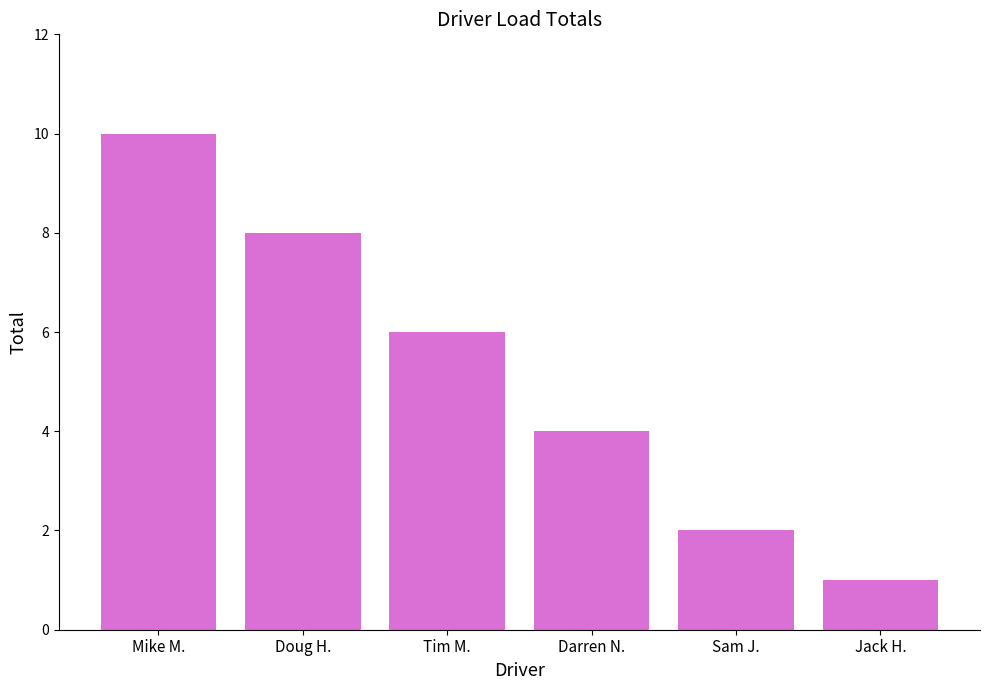

Count the number of categories in the chart.

6